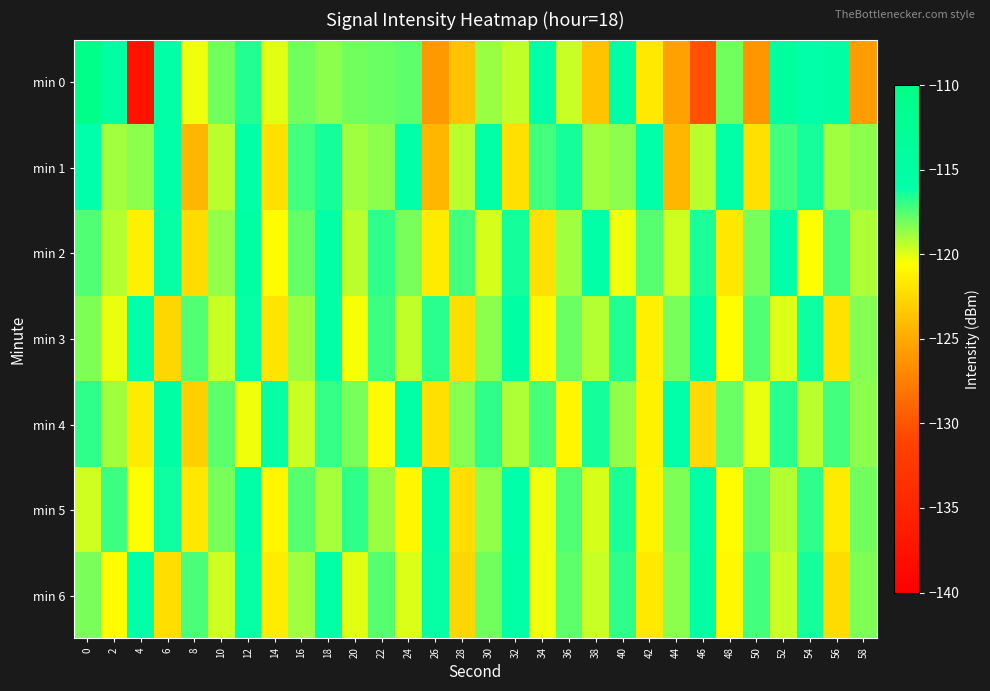

Between 38 and 52, which series saw the biggest shift?

min 0